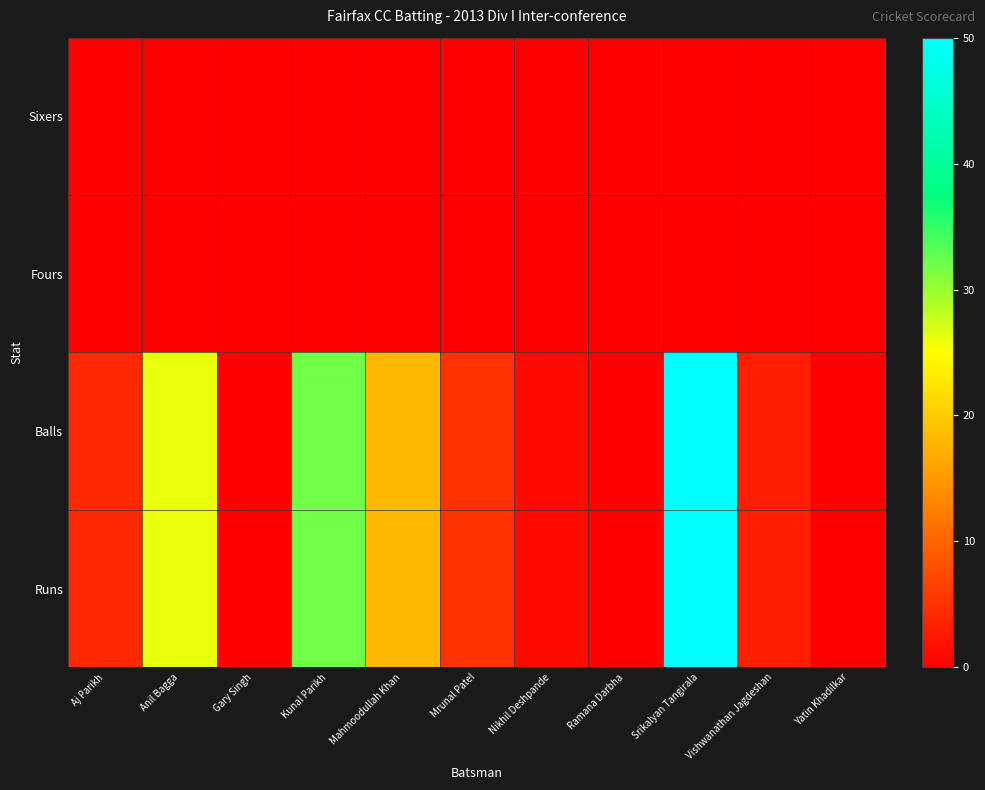

Reading left to right, list all the values displayed in this chart.

Runs: Aj Parikh=4	Anil Bagga=26	Gary Singh=0	Kunal Parikh=32	Mahmoodullah Khan=18	Mrunal Patel=5	Nikhil Deshpande=1	Ramana Darbha=0	Srikalyan Tangirala=50	Vishwanathan Jagdeshan=3	Yatin Khadilkar=0
Balls: Aj Parikh=4	Anil Bagga=26	Gary Singh=0	Kunal Parikh=32	Mahmoodullah Khan=18	Mrunal Patel=5	Nikhil Deshpande=1	Ramana Darbha=0	Srikalyan Tangirala=50	Vishwanathan Jagdeshan=3	Yatin Khadilkar=0
Fours: Aj Parikh=0	Anil Bagga=0	Gary Singh=0	Kunal Parikh=0	Mahmoodullah Khan=0	Mrunal Patel=0	Nikhil Deshpande=0	Ramana Darbha=0	Srikalyan Tangirala=0	Vishwanathan Jagdeshan=0	Yatin Khadilkar=0
Sixers: Aj Parikh=0	Anil Bagga=0	Gary Singh=0	Kunal Parikh=0	Mahmoodullah Khan=0	Mrunal Patel=0	Nikhil Deshpande=0	Ramana Darbha=0	Srikalyan Tangirala=0	Vishwanathan Jagdeshan=0	Yatin Khadilkar=0